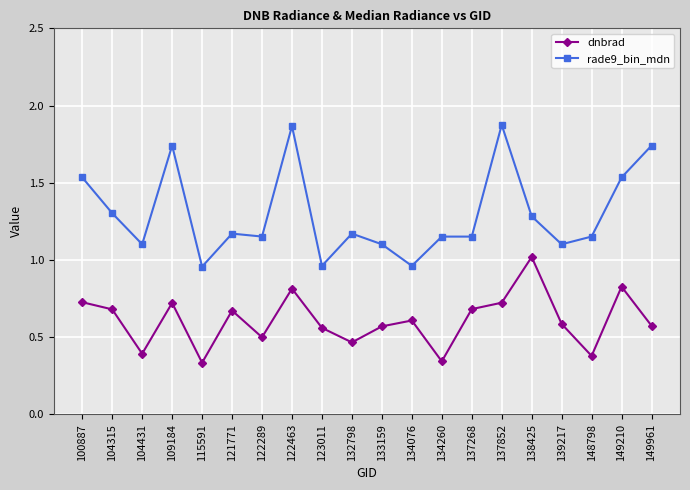

What is the average value of the rade9_bin_mdn series?

1.3